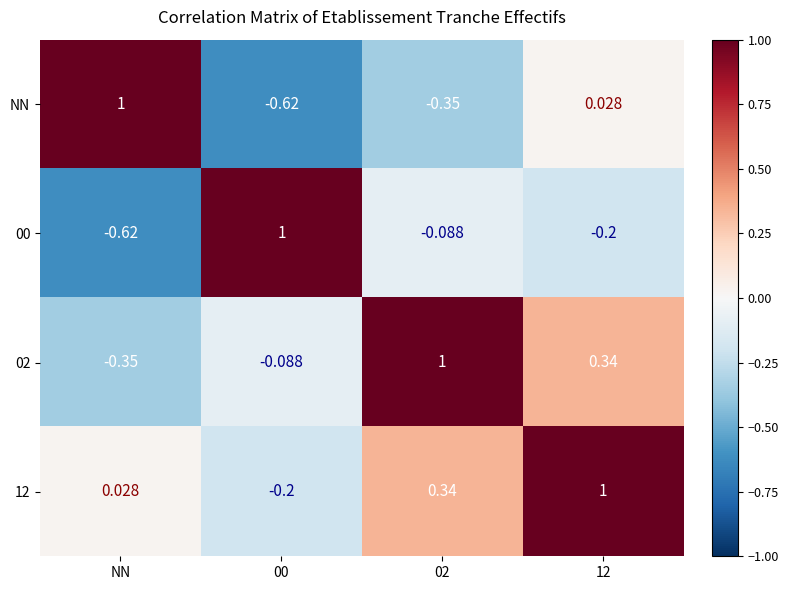

How many categories are shown in the chart?

4